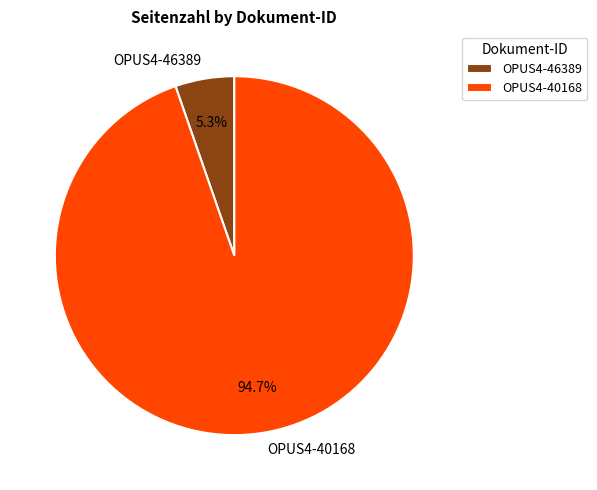

What percentage is NOT represented by OPUS4-40168?

5.3%